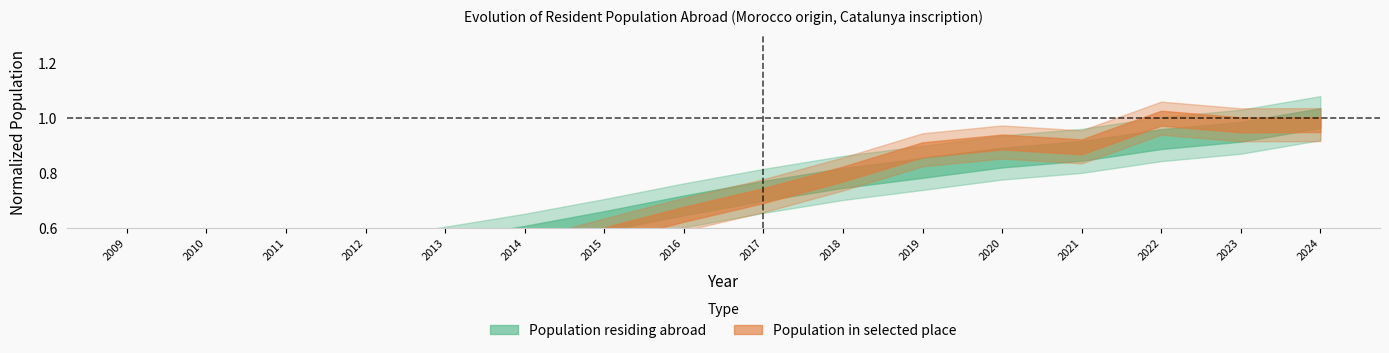

How many lines are shown in the chart?

2